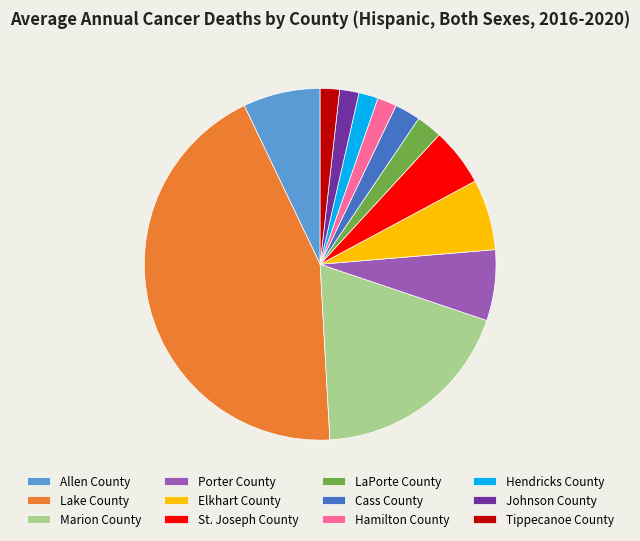

Do Johnson County and LaPorte County together represent more than half of the pie?

No